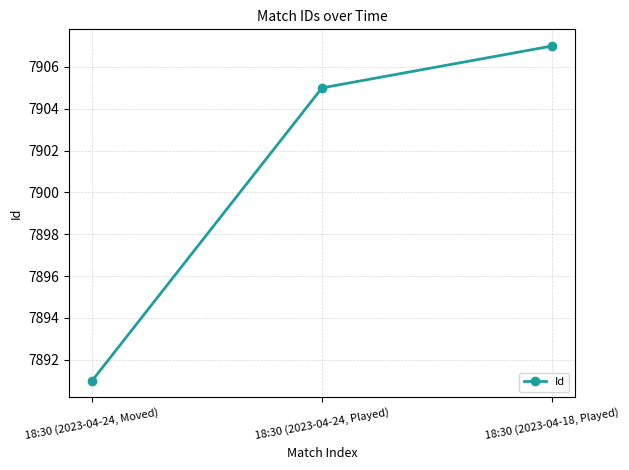

Count the number of data series in this chart.

1